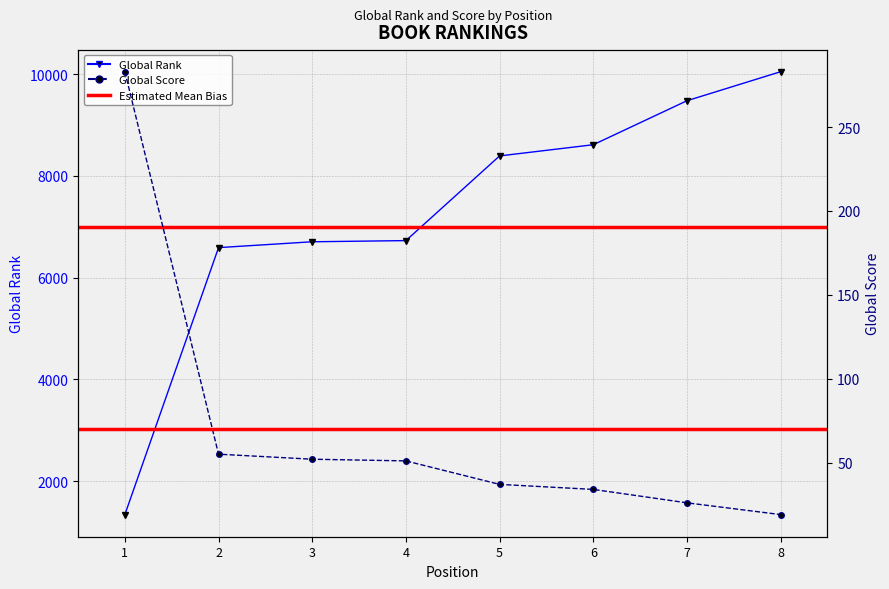

Read the Global Score value at 6, to the nearest 5.

35